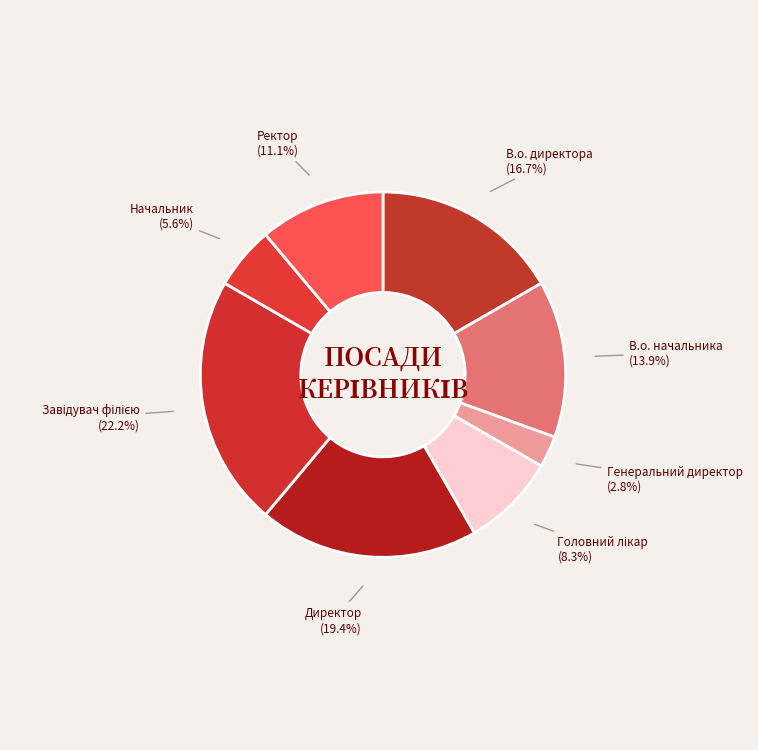

Which category has the smallest portion of the pie?

Генеральний директор